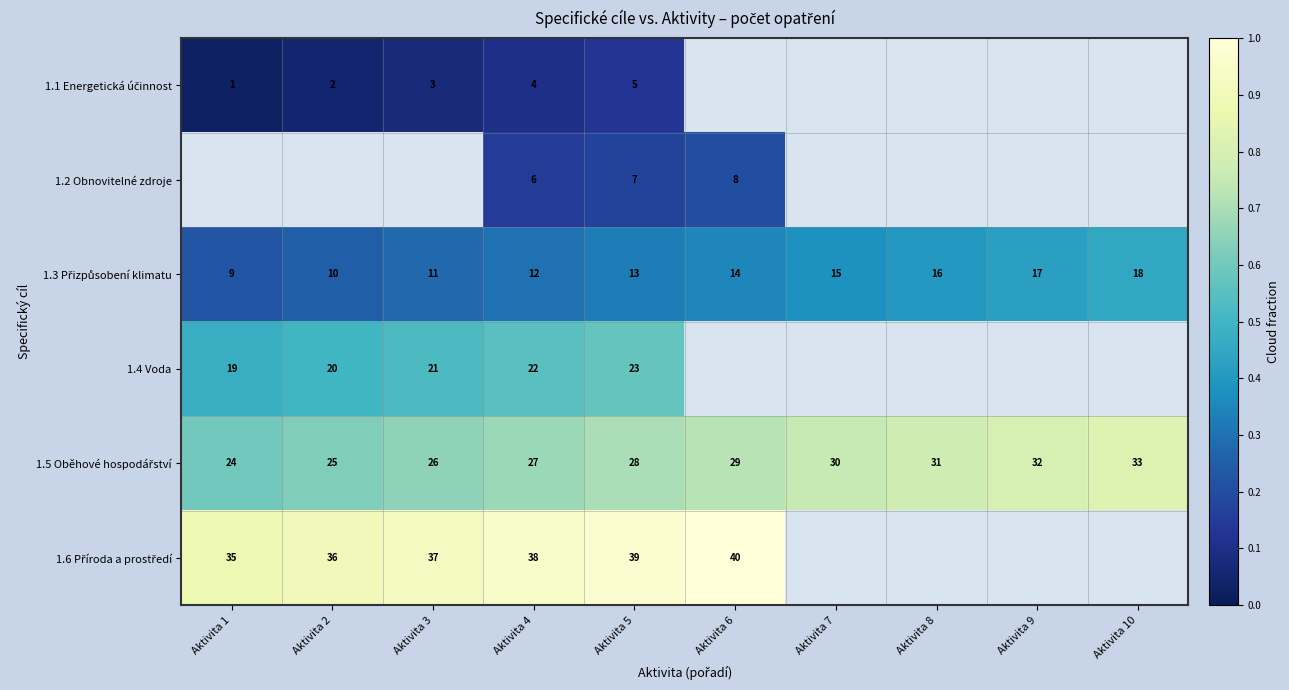

What is the average value of the 1.5 Oběhové hospodářství series?

0.7